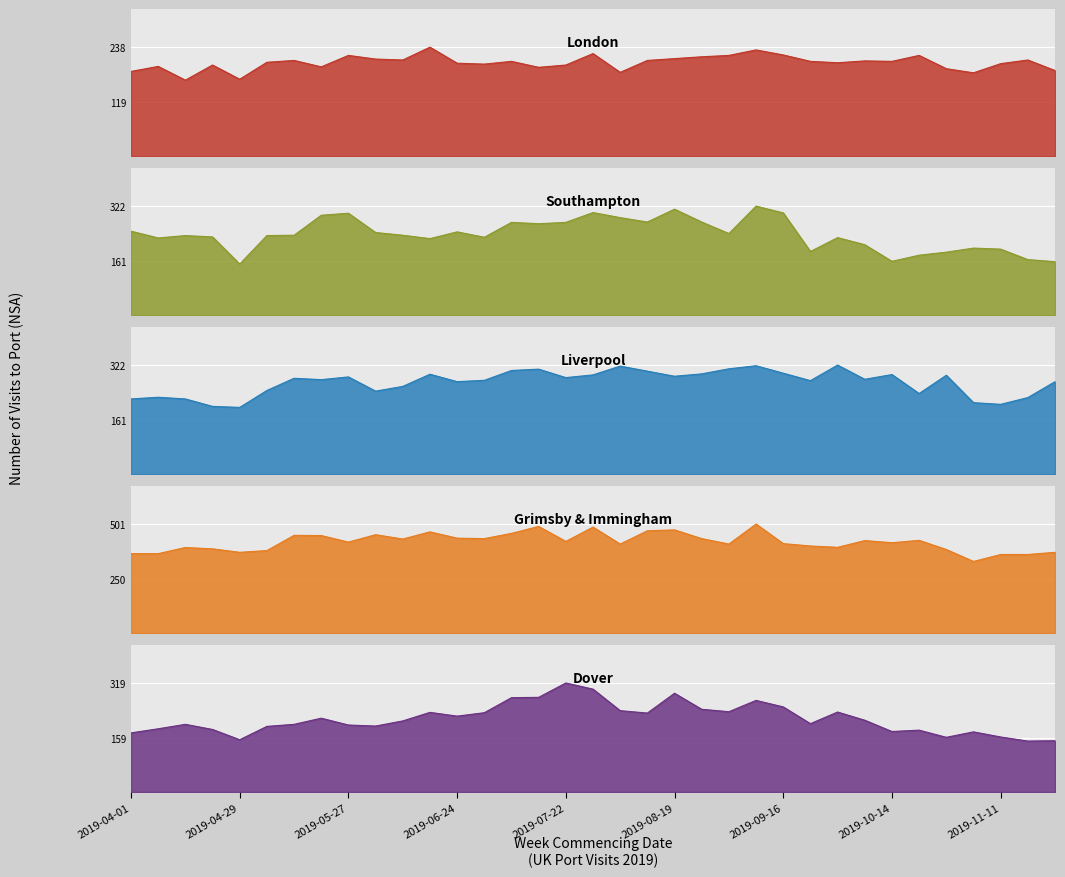

What is the sum of the Liverpool values at 2019-07-29 and 2019-06-24?

566